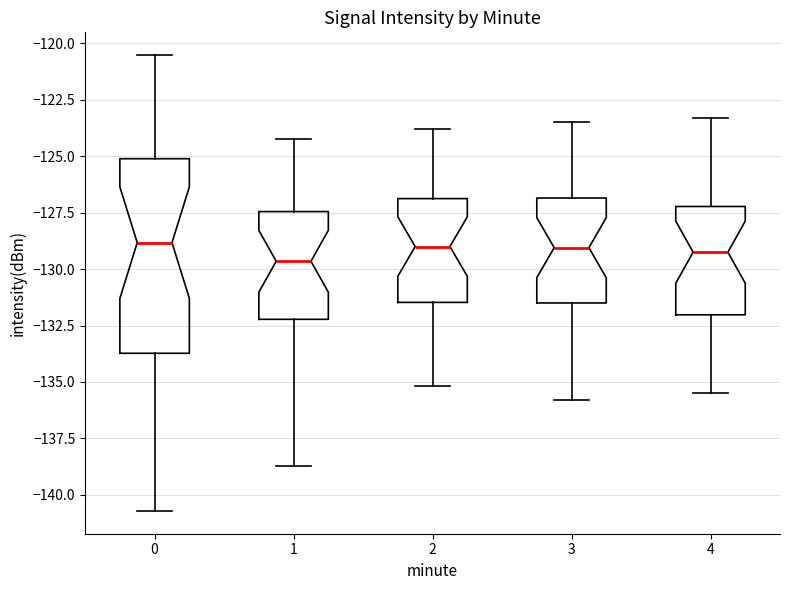

Reading left to right, read every box against the y-axis: the position of its median line, the range the box covers, and the ends of its whiskers. The values are not printed on the chart, so give them approximately, as read against the axis.

0: median -129.0, box -133.5 to -125.0, whiskers -140.5 to -120.5
1: median -129.5, box -132.0 to -127.5, whiskers -138.5 to -124.0
2: median -129.0, box -131.5 to -127.0, whiskers -135.0 to -124.0
3: median -129.0, box -131.5 to -127.0, whiskers -136.0 to -123.5
4: median -129.0, box -132.0 to -127.0, whiskers -135.5 to -123.5